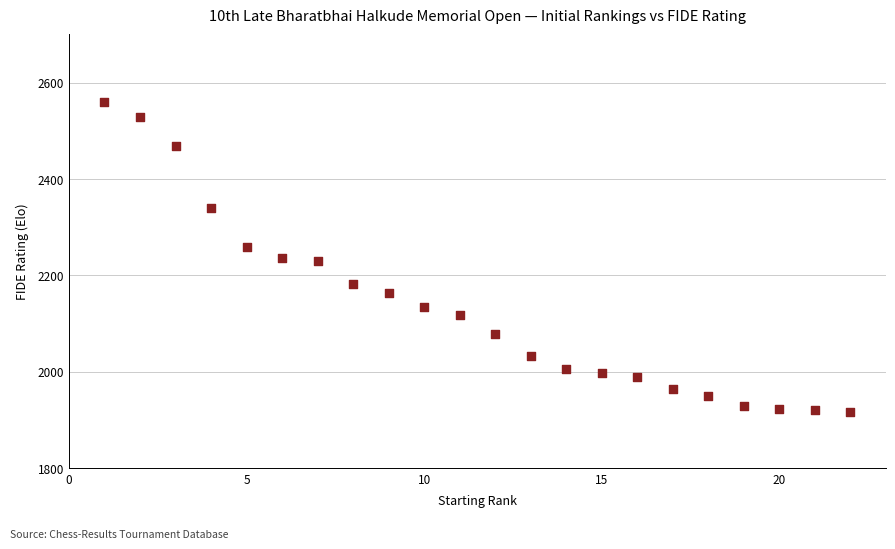

What is the range of Y values (max minus min)?

644